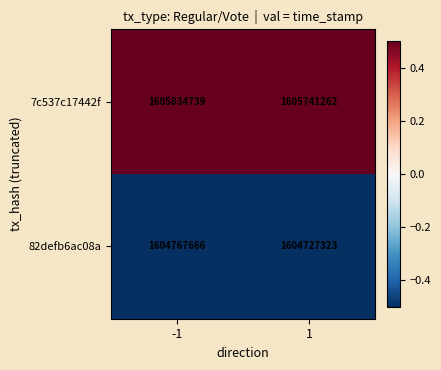

What is the sum of the 7c537c17442f values at -1 and 1?

3211576001